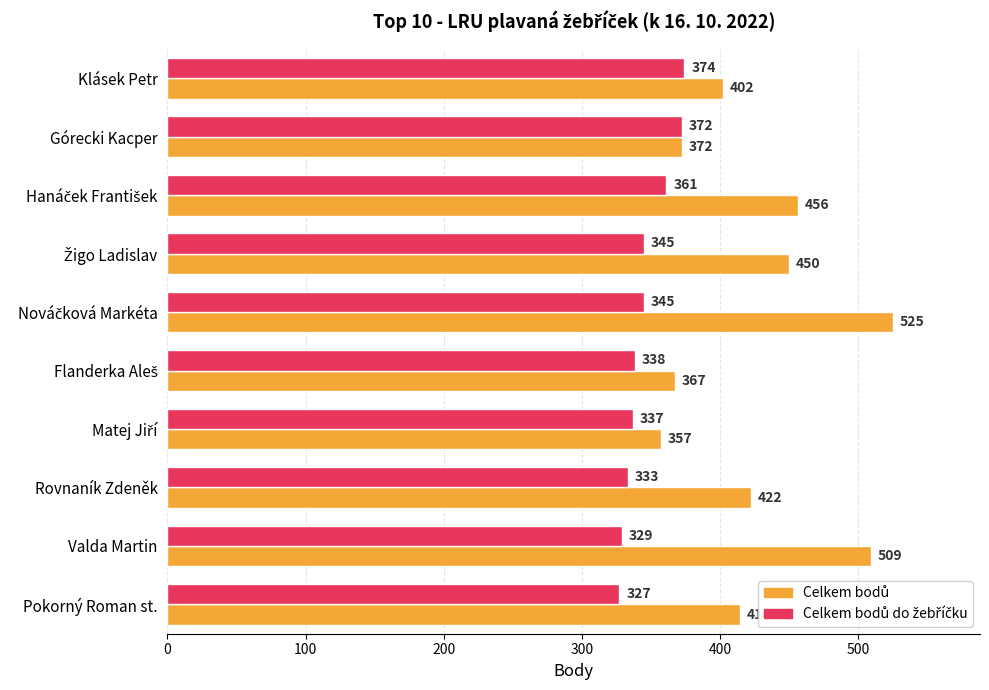

What is the greatest value displayed?

525